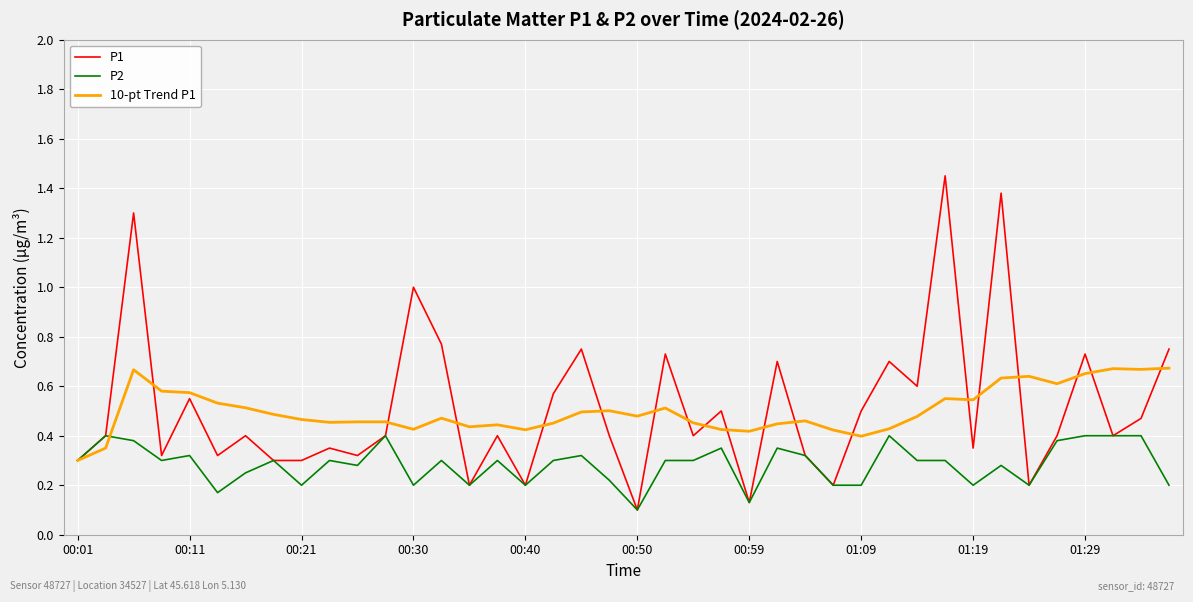

Which series has the largest range (max minus min)?

P1